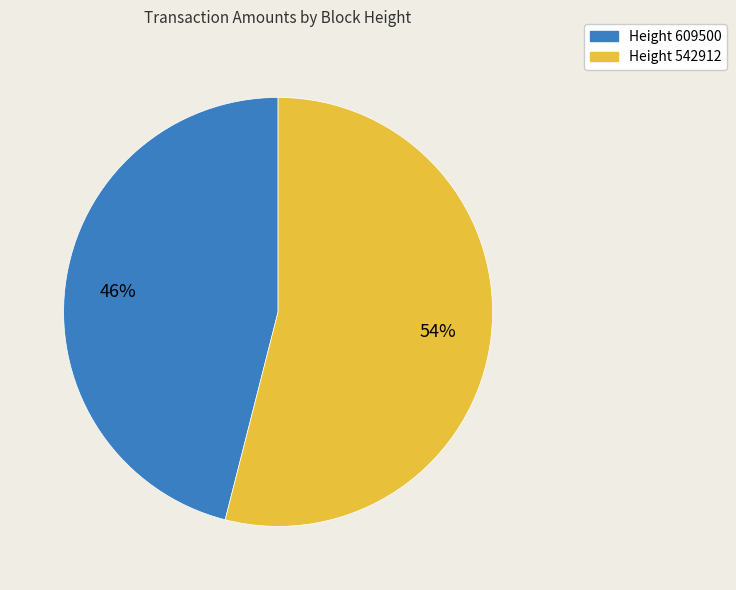

Do Height 542912 and Height 609500 together represent more than half of the pie?

Yes